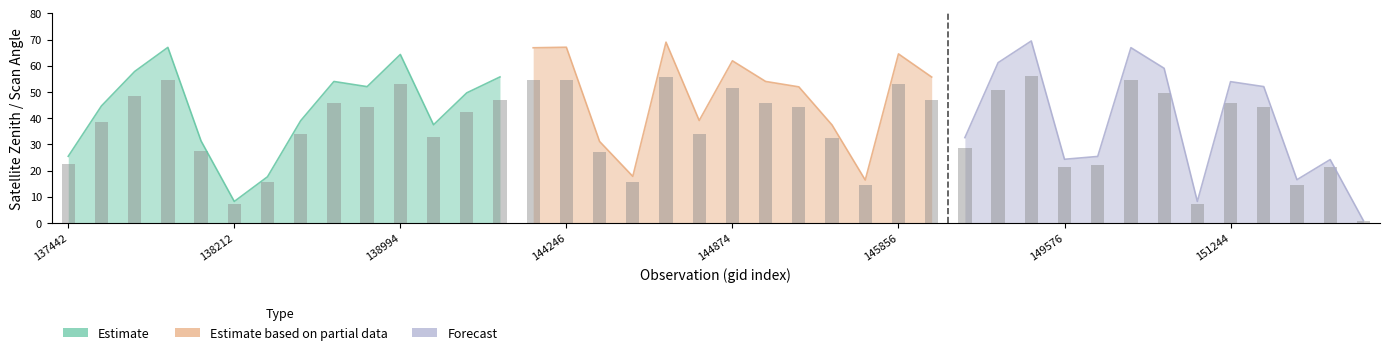

What is the average value of the satz series?

43.3